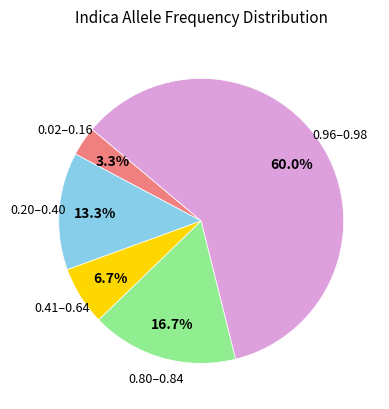

Does any single category account for the majority?

Yes